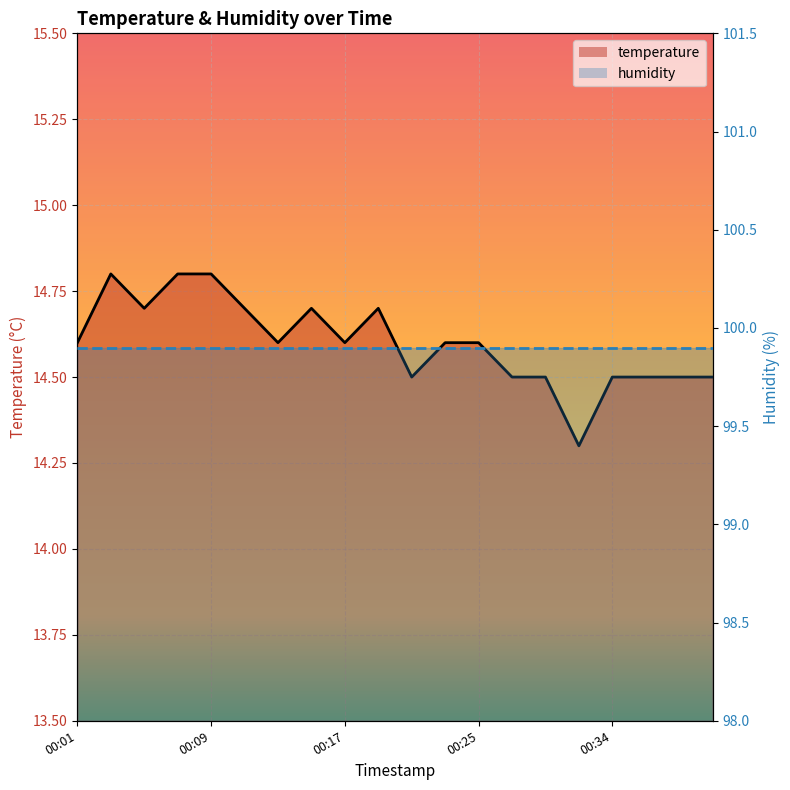

Between 00:32 and 00:36, which is larger?

00:36